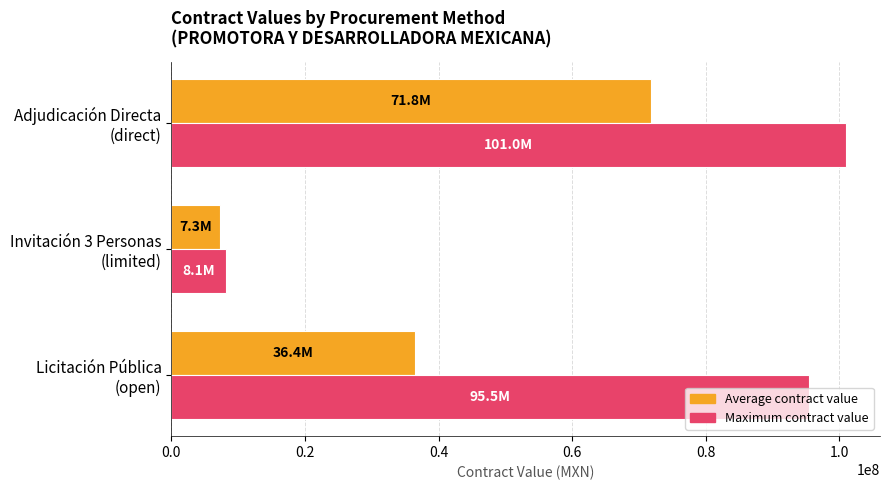

What is the sum of all Maximum contract value values?

204651743.3